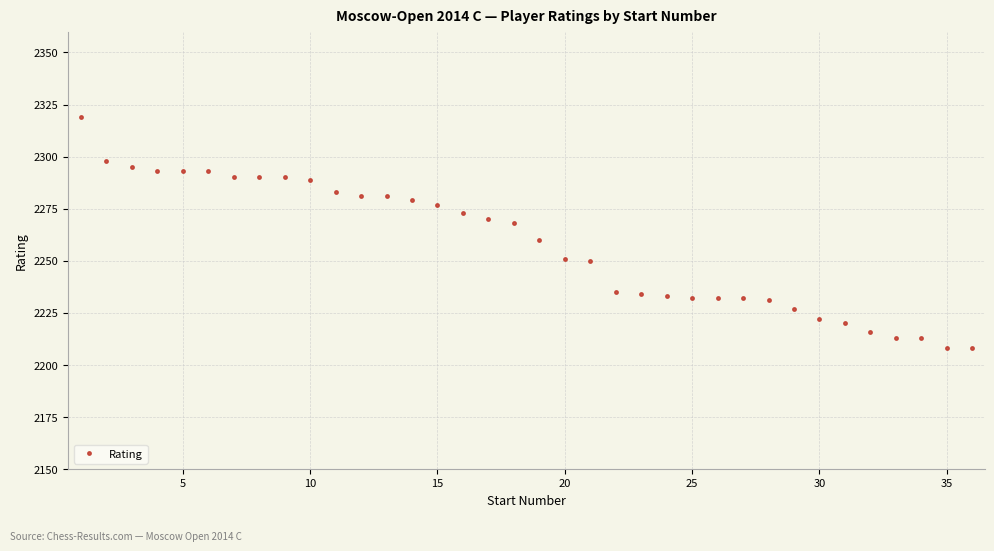

What is the smallest value displayed?

2208